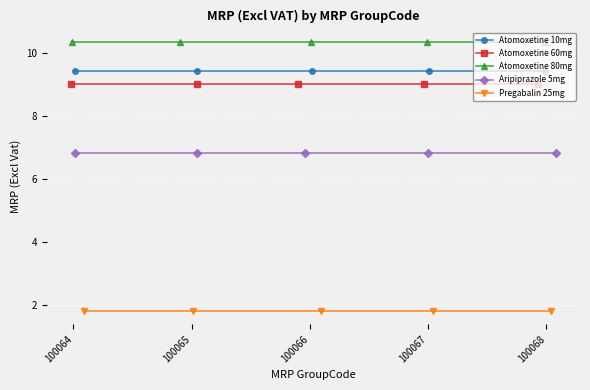

Reading right to left, list all the values displayed in this chart.

Atomoxetine 10mg: 9.4	9.4	9.4	9.4	9.4
Atomoxetine 60mg: 9.0	9.0	9.0	9.0	9.0
Atomoxetine 80mg: 10.4	10.4	10.4	10.4	10.4
Aripiprazole 5mg: 6.8	6.8	6.8	6.8	6.8
Pregabalin 25mg: 1.8	1.8	1.8	1.8	1.8